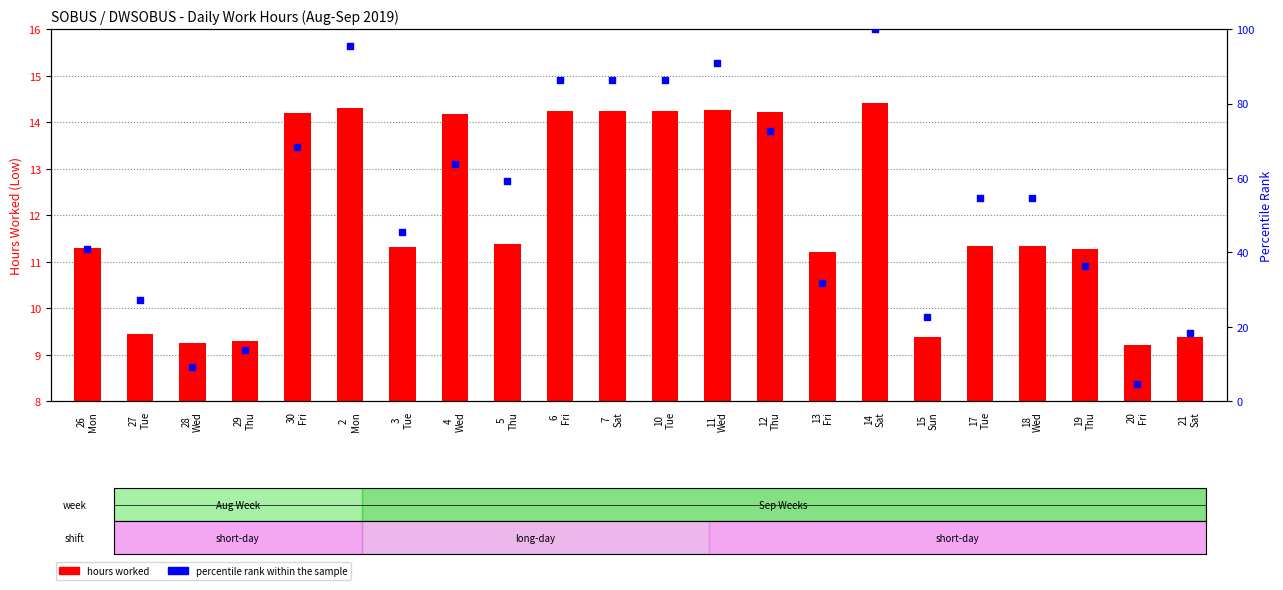

Which series has the largest total across all categories?

percentile rank within the sample